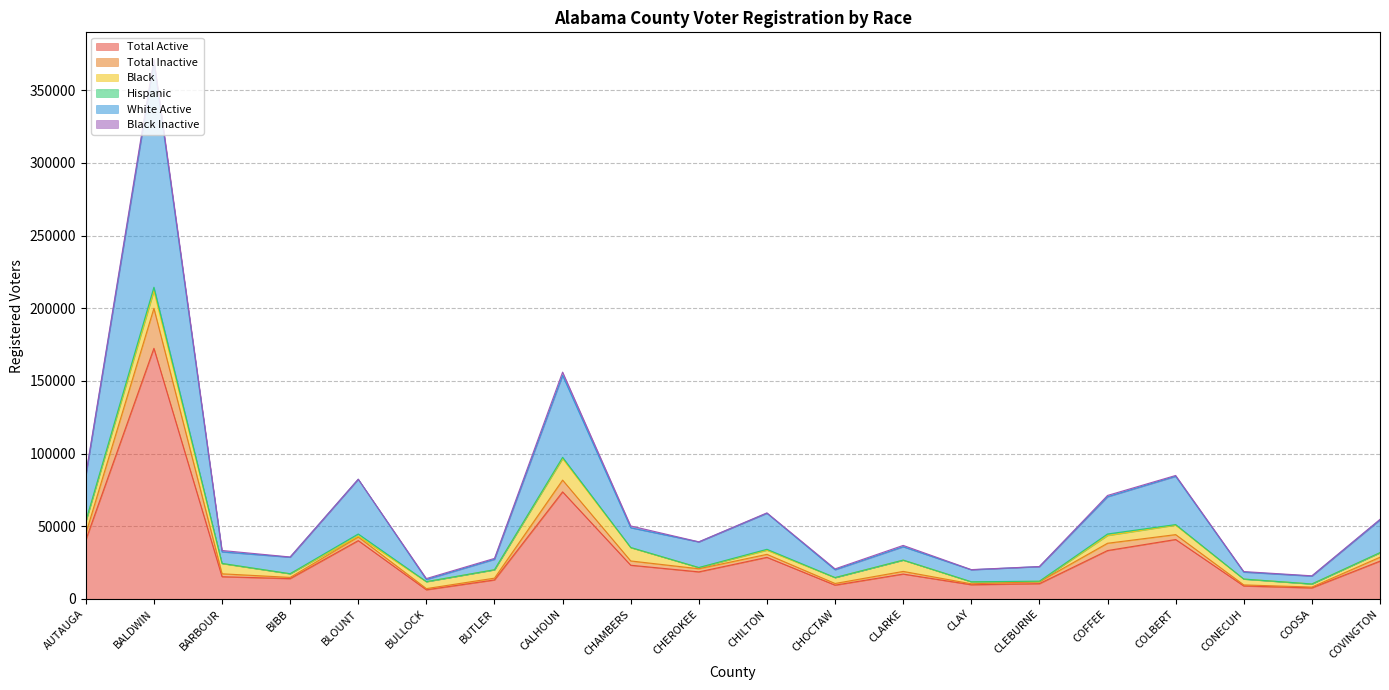

In White Active, how many points are lower than both neighbors (excluding endpoints)?

6